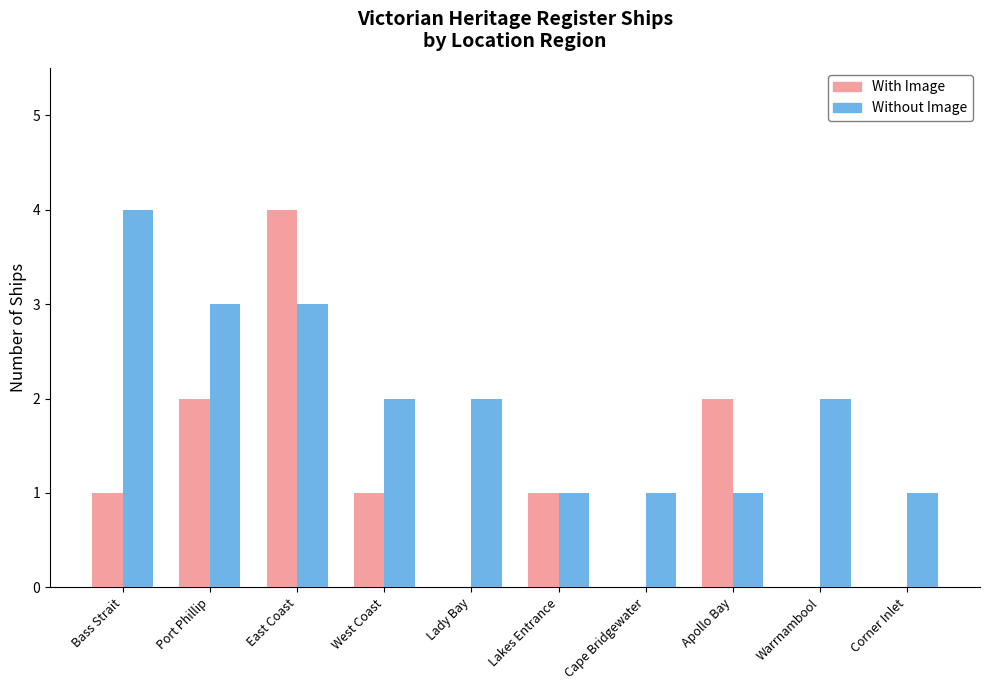

Which category has the highest value in the Without Image series?

Bass Strait